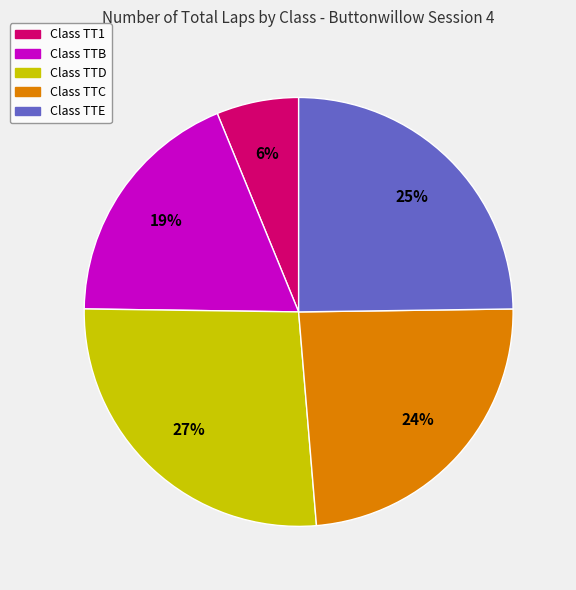

Is there any slice that represents more than half of the pie?

No